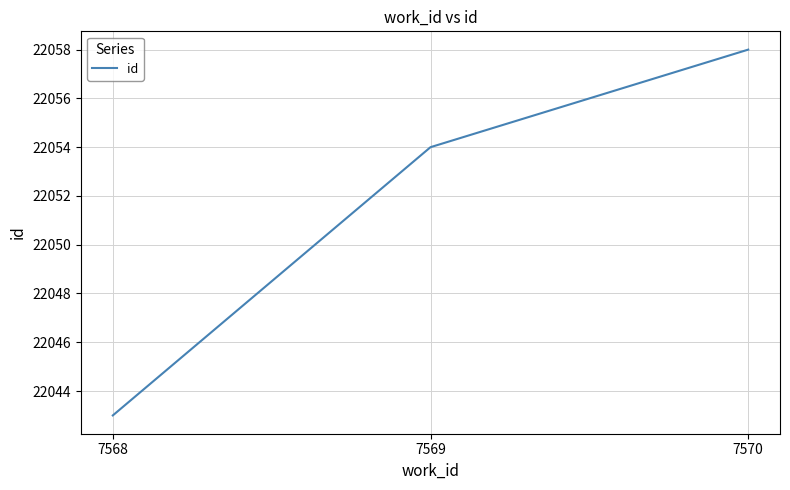

What is the sum of the values at 7569 and 7568?

44097